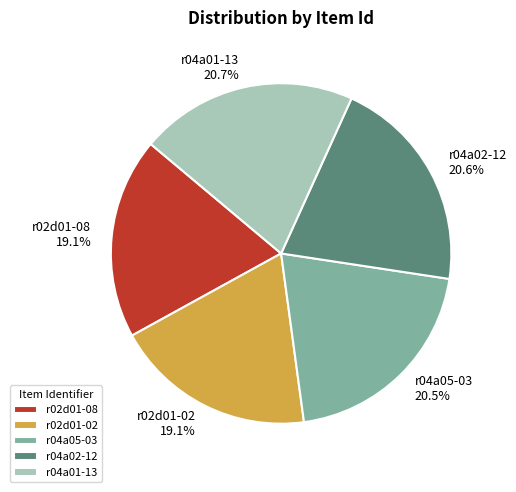

Which has a higher value, r04a02-12 or r02d01-08?

r04a02-12